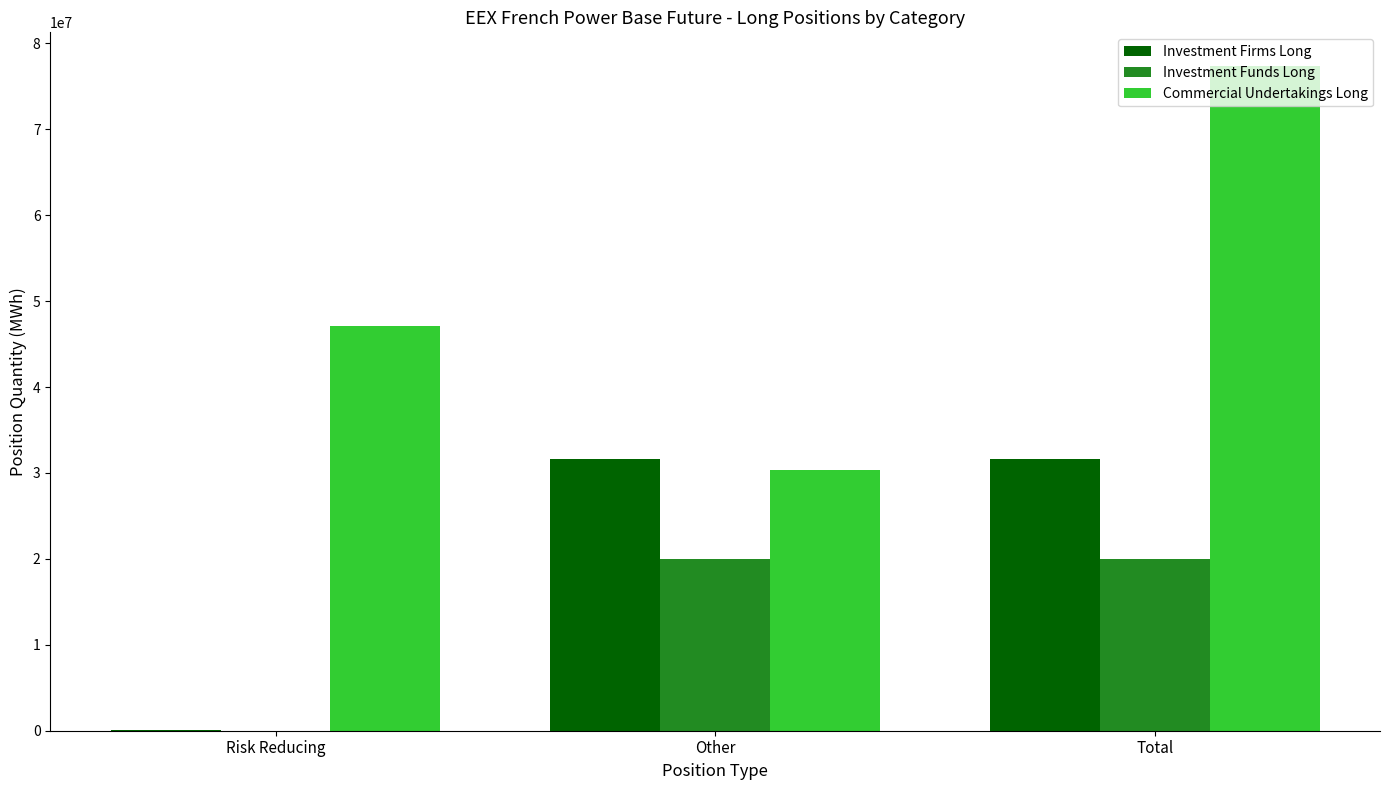

What is the total value across all series at Other?

81861950